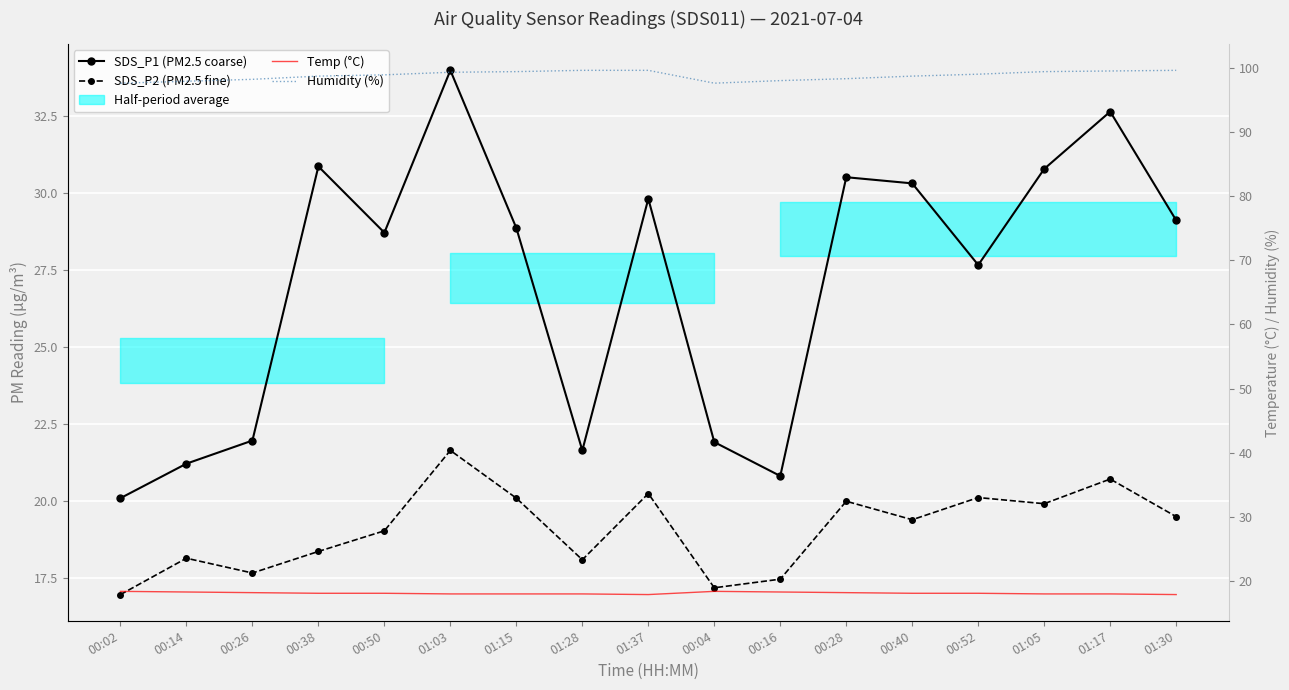

What is the label of the 2nd point from the right?

01:17